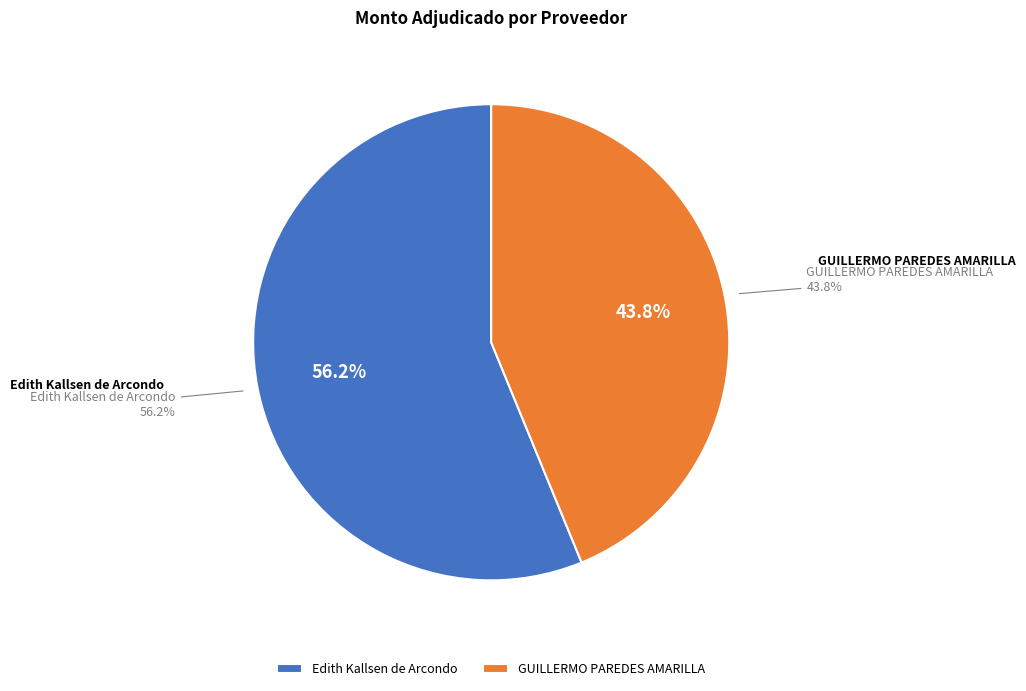

To the nearest percent, what portion does GUILLERMO PAREDES AMARILLA represent?

44%